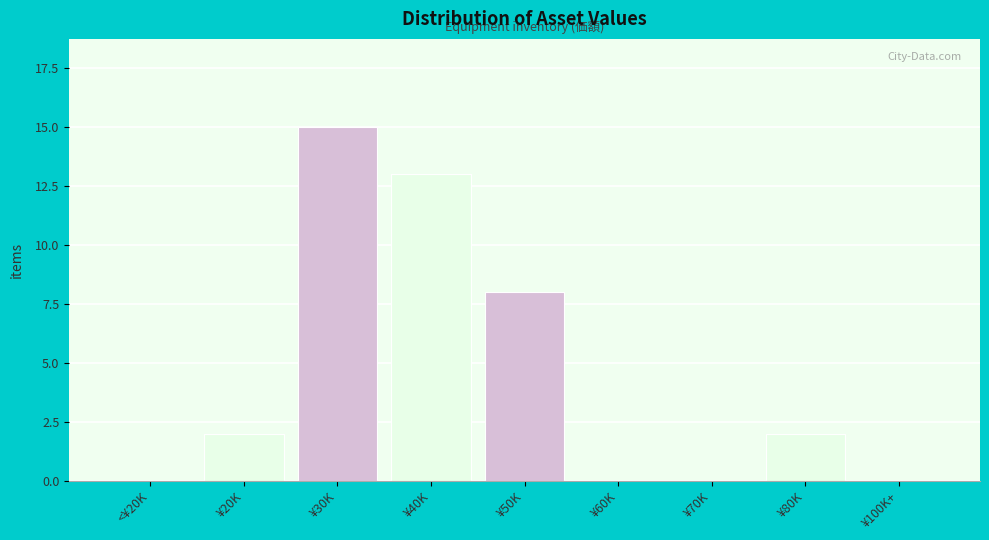

Reading left to right, list all the values displayed in this chart.

<¥20K=0	¥20K=2	¥30K=15	¥40K=13	¥50K=8	¥60K=0	¥70K=0	¥80K=2	¥100K+=0